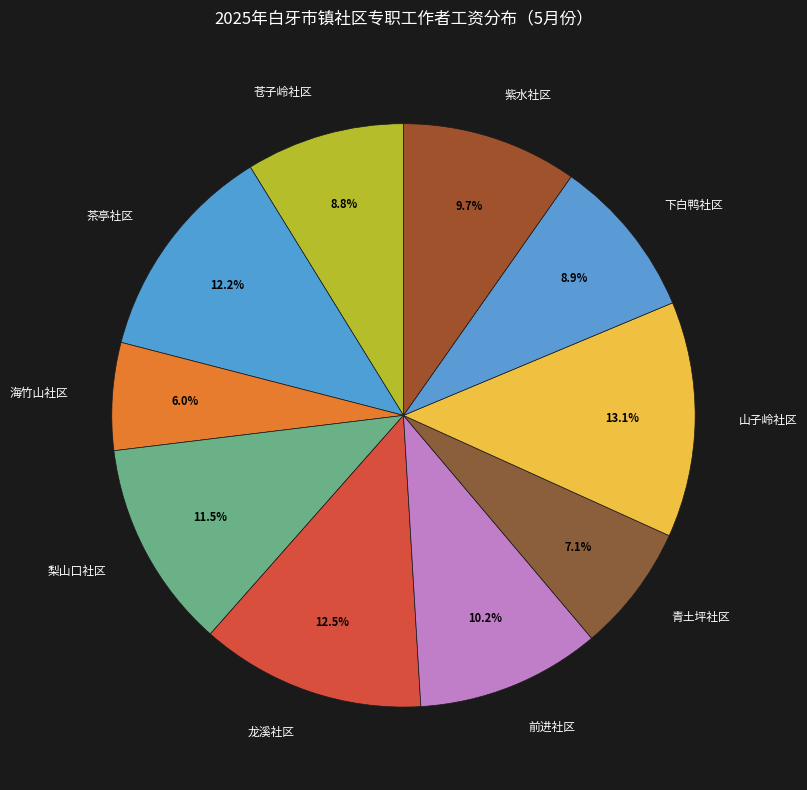

How much of the chart is everything except 紫水社区?

90.3%